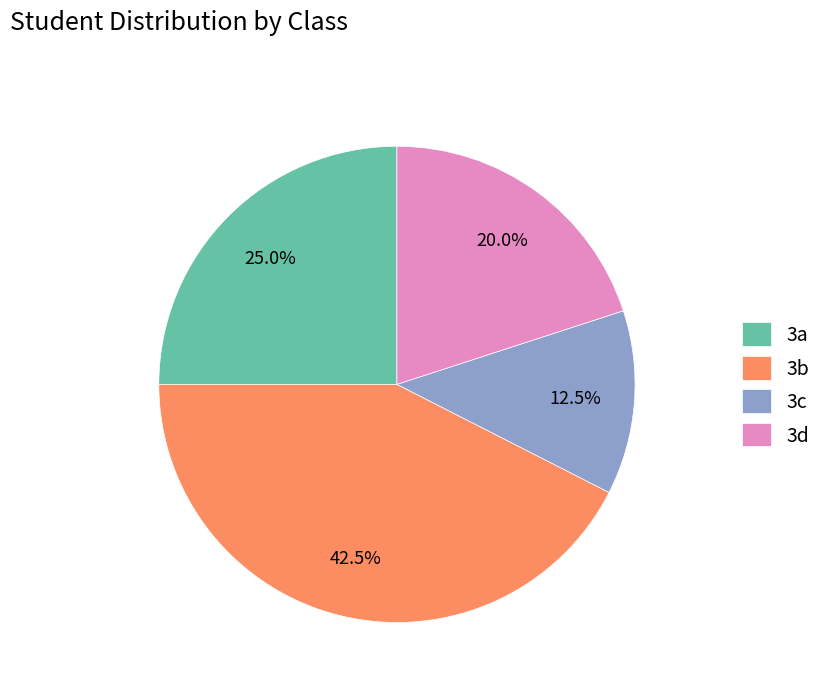

Is 3c the majority of the pie?

No